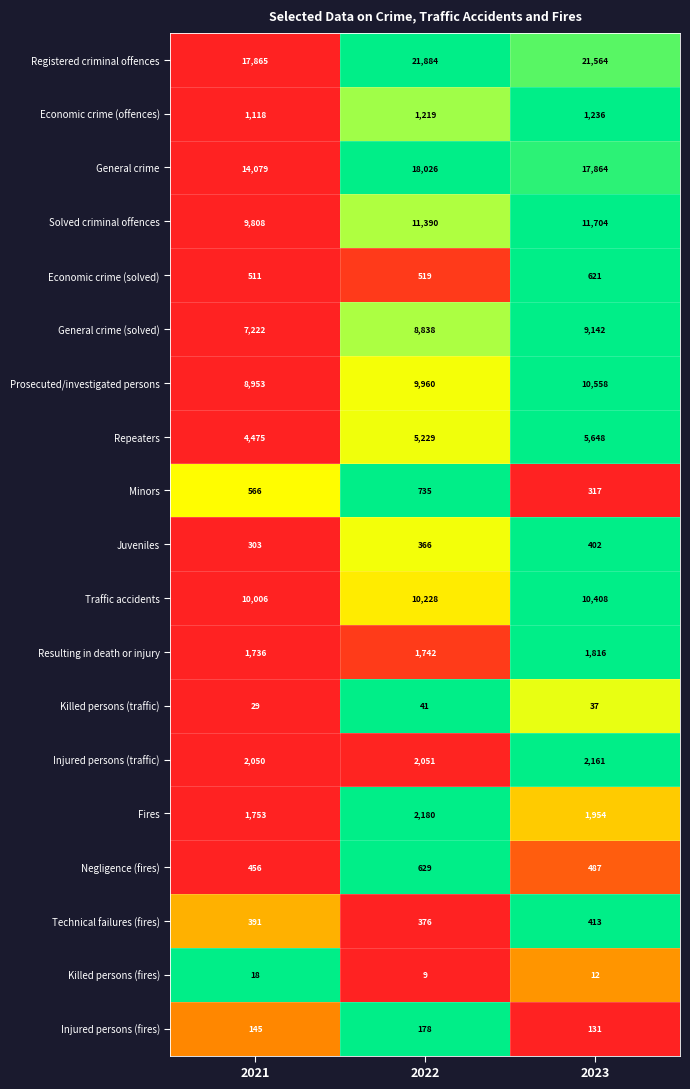

Is it true that Killed persons (traffic) equals 41 at 2022?

True